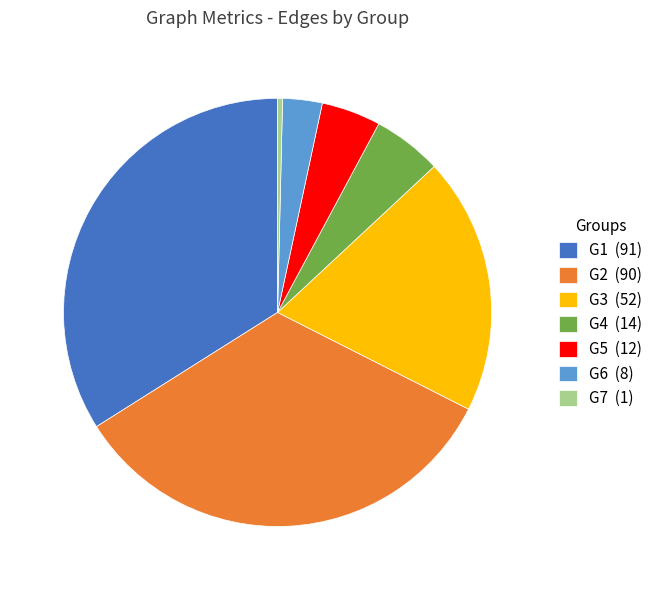

Which has a higher value, G5 or G2?

G2